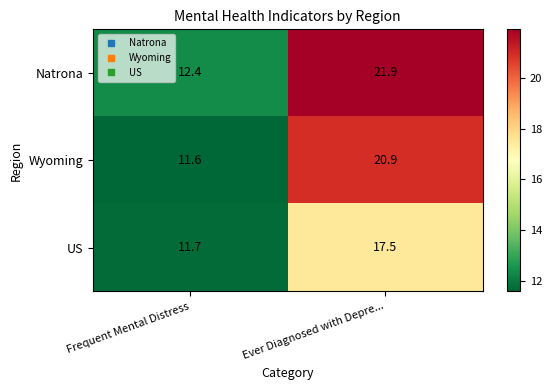

Rank the series at Frequent Mental Distress from lowest to highest value.

Wyoming, US, Natrona